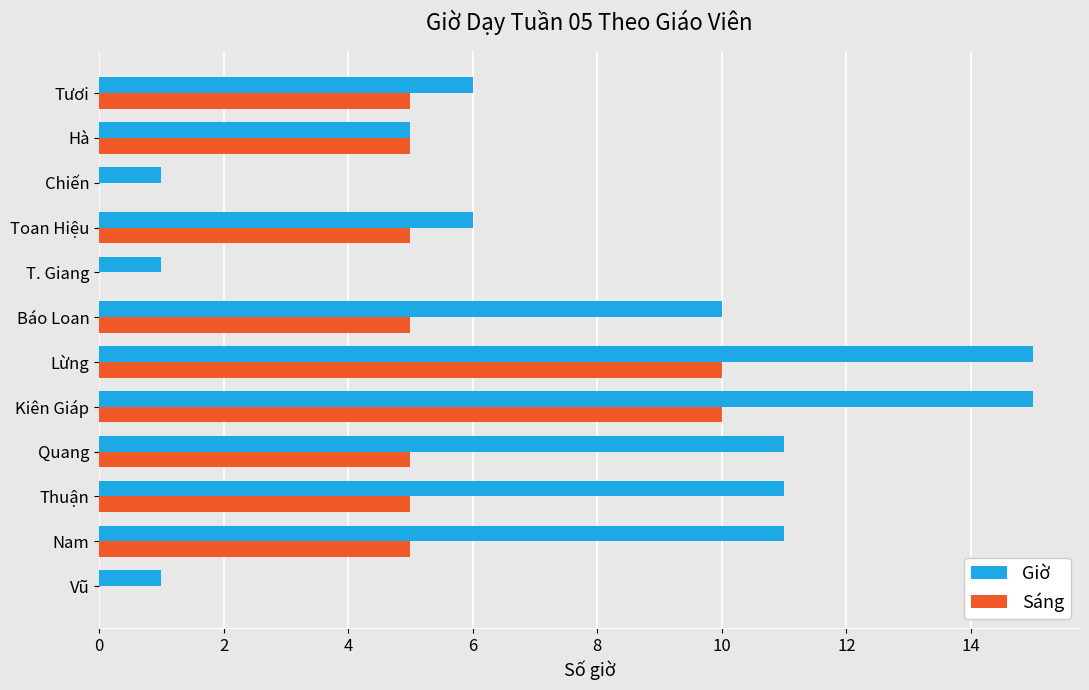

What is the sum of all Sáng values?

55